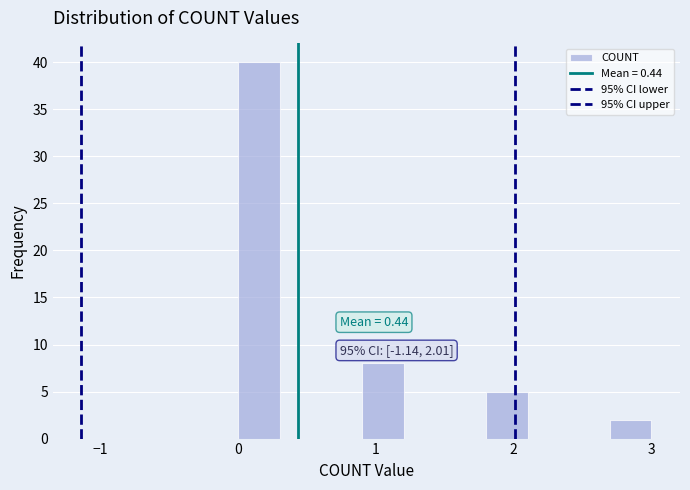

Around what value on the x-axis is the tallest bar? Give the approximate position of its centre, as read against the axis.

0.2